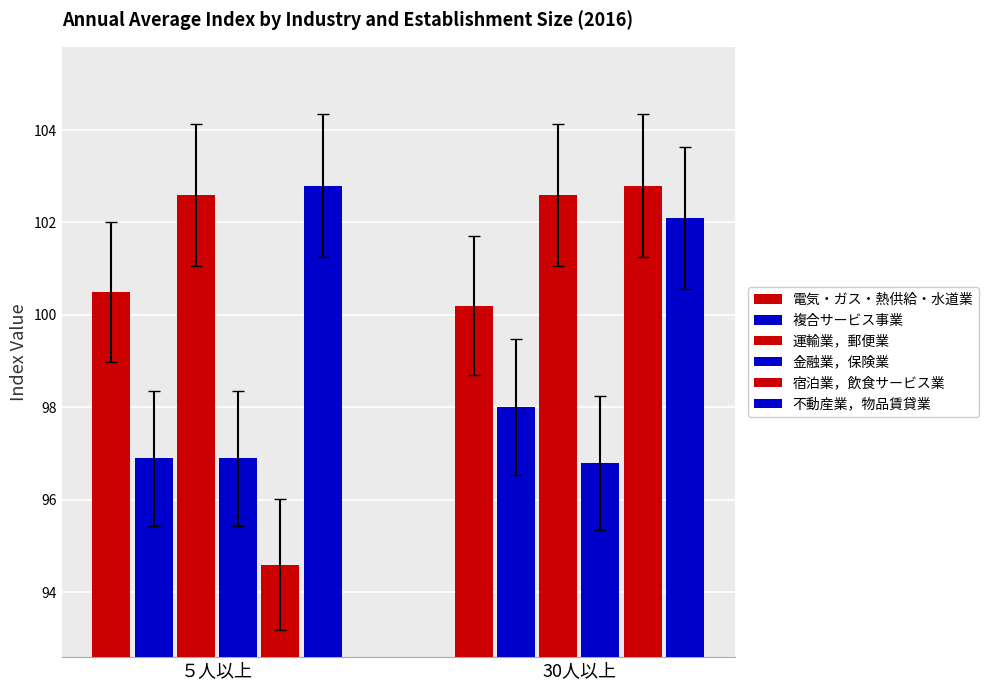

Reading right to left, transcribe all the data shown in this chart.

電気・ガス・熱供給・水道業: 30人以上=100.2	５人以上=100.5
複合サービス事業: 30人以上=98.0	５人以上=96.9
運輸業，郵便業: 30人以上=102.6	５人以上=102.6
金融業，保険業: 30人以上=96.8	５人以上=96.9
宿泊業，飲食サービス業: 30人以上=102.8	５人以上=94.6
不動産業，物品賃貸業: 30人以上=102.1	５人以上=102.8